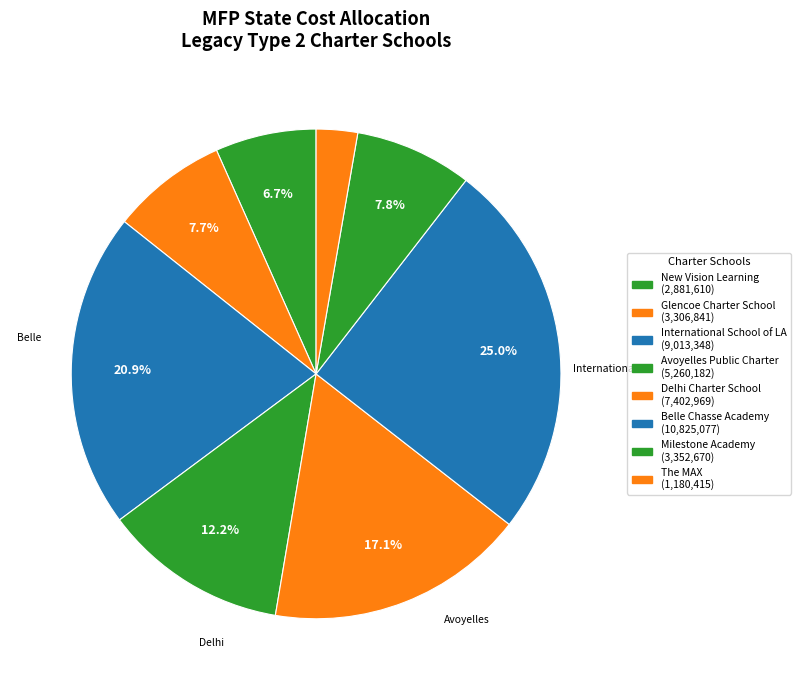

How many slices are in this pie chart?

8